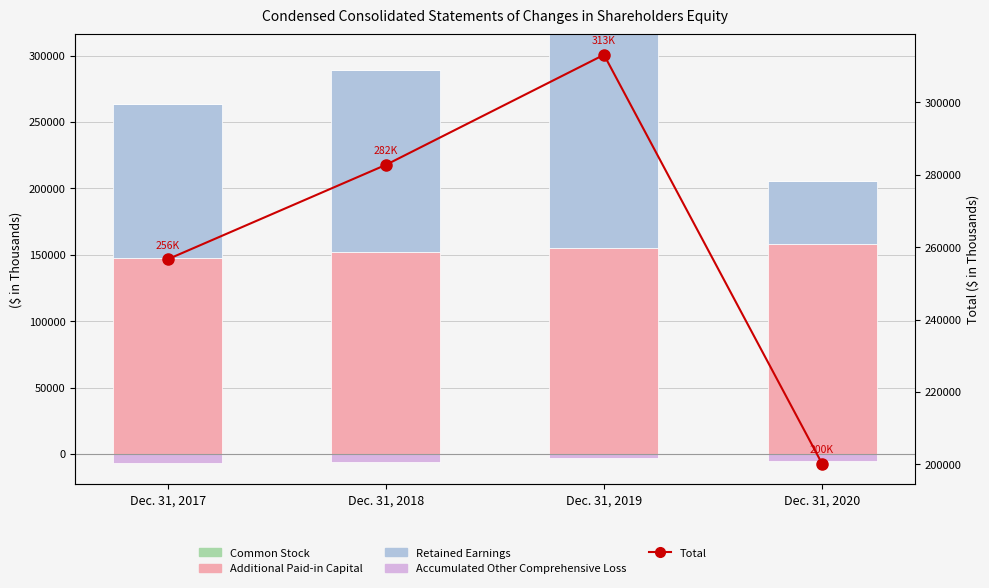

Which series has the largest total across all categories?

Total